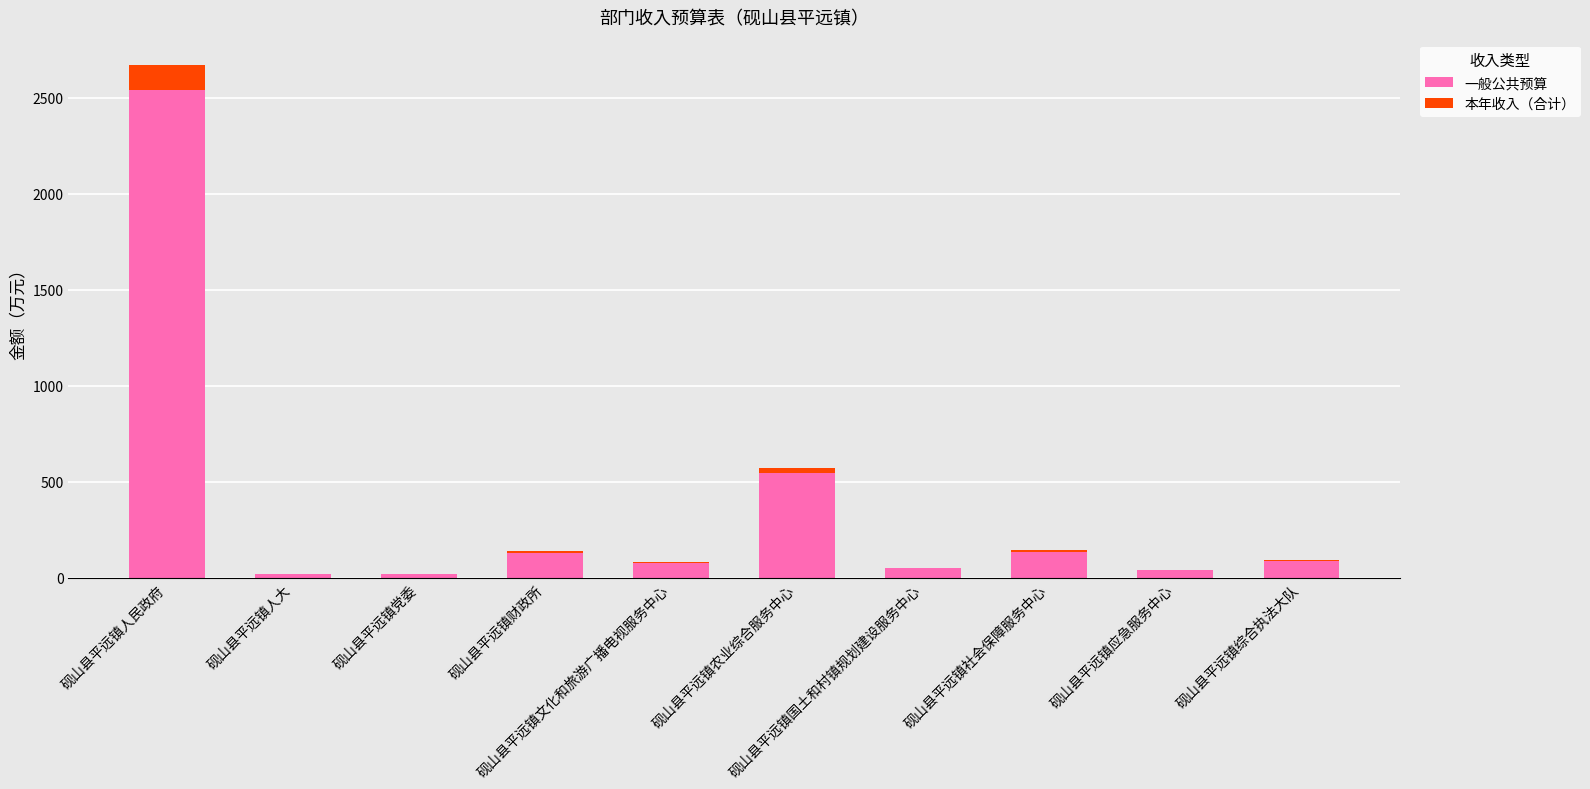

Which series has the widest spread of values?

一般公共预算